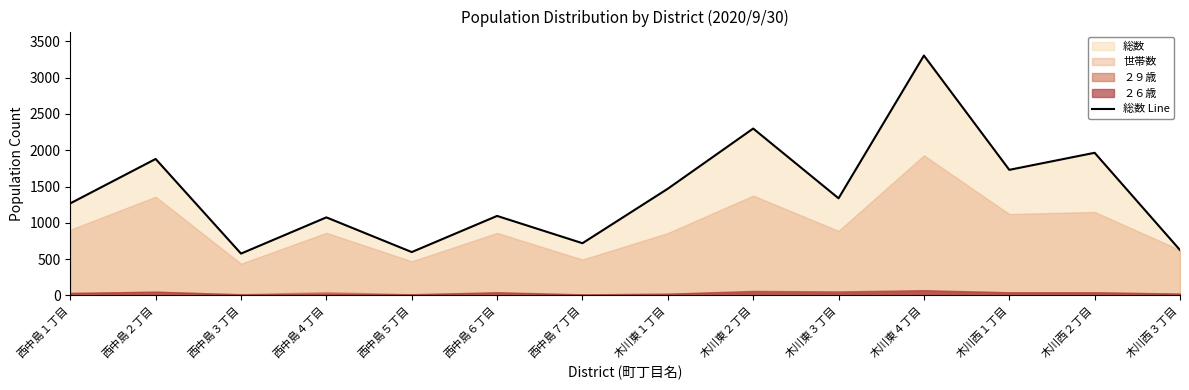

Between 西中島１丁目 and 木川西３丁目, which is larger?

西中島１丁目